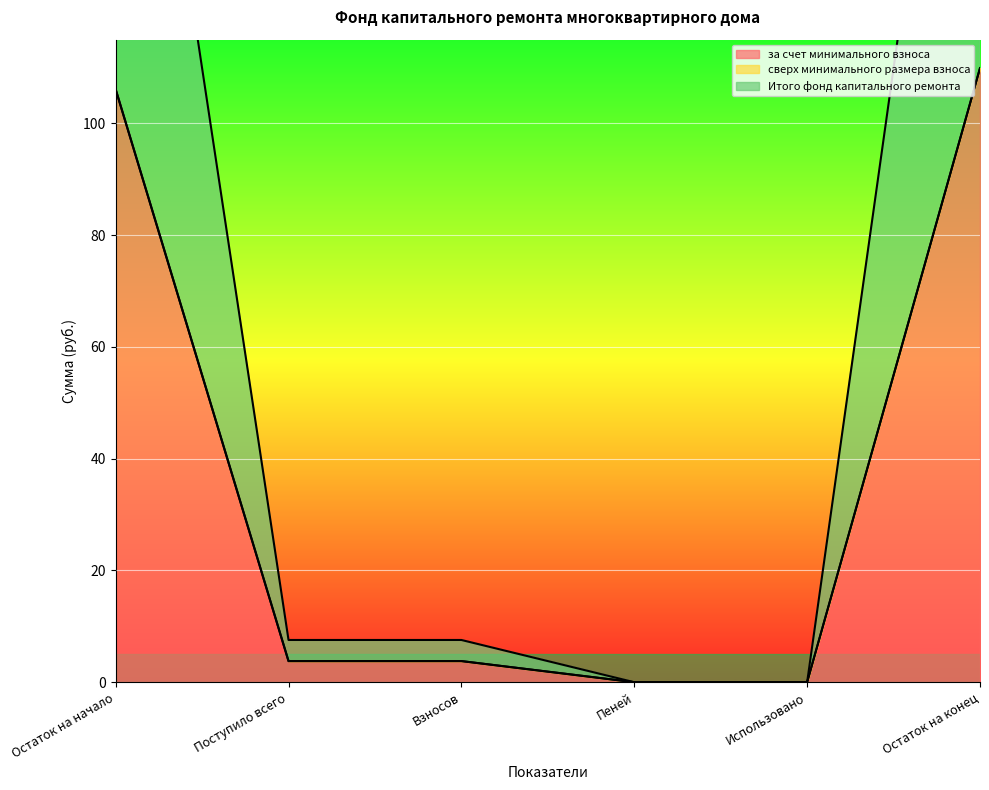

The value of за счет минимального взноса at Использовано is 70.5. True or false?

False